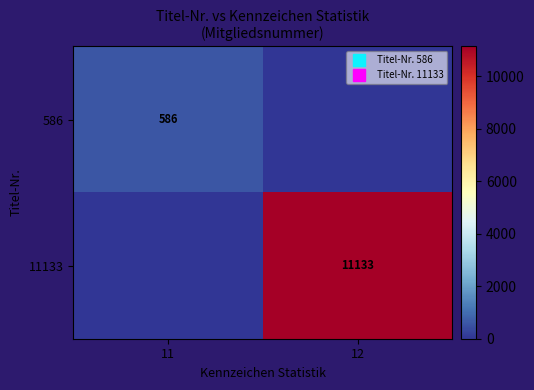

What is the sum of all 586 values?

586